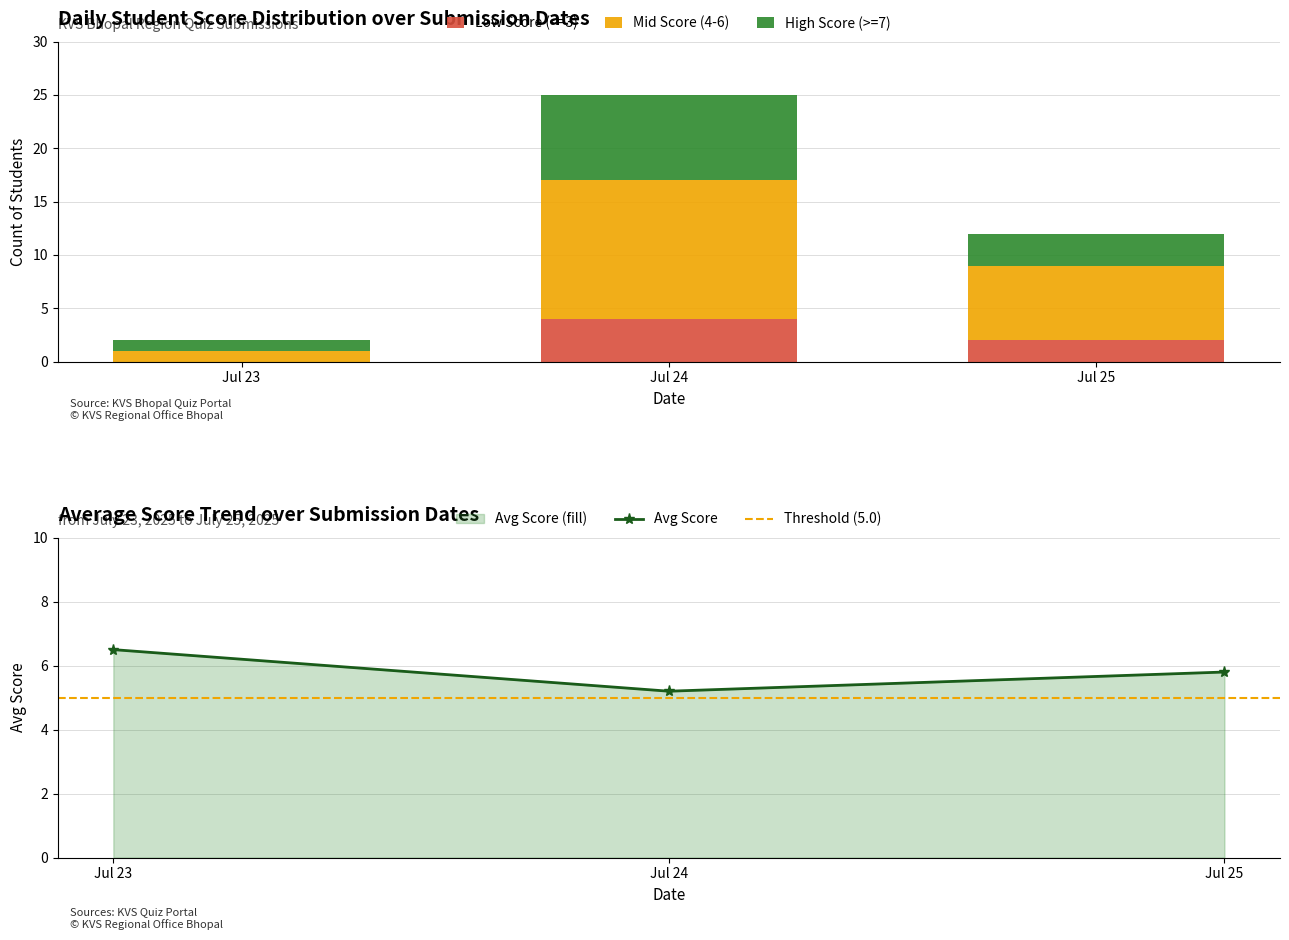

Which category has the highest value in the Low Score (<=3) series?

Jul 24